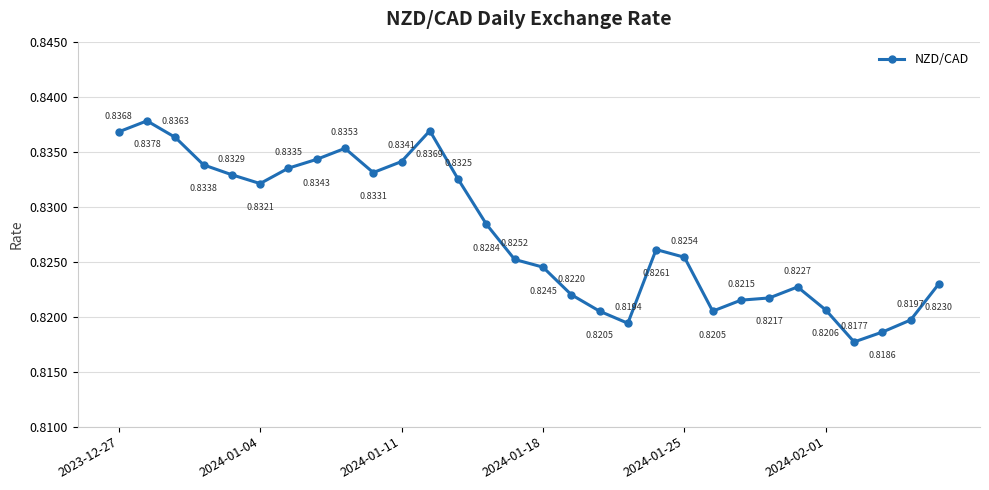

What is the sum of all values?

24.8